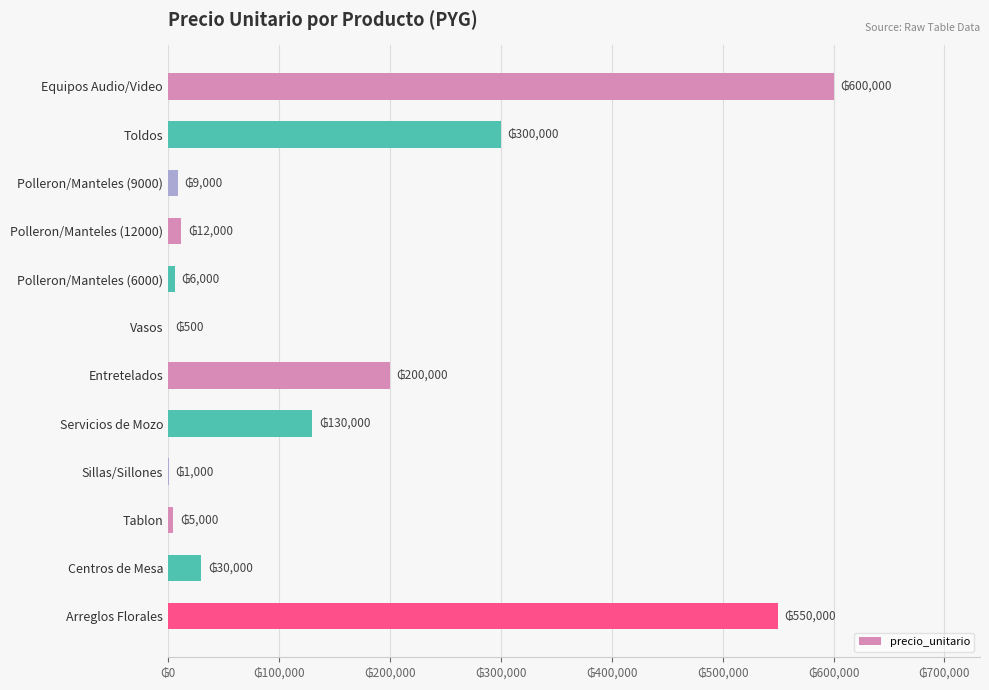

At which category does the chart reach its peak across all series?

Equipos Audio/Video